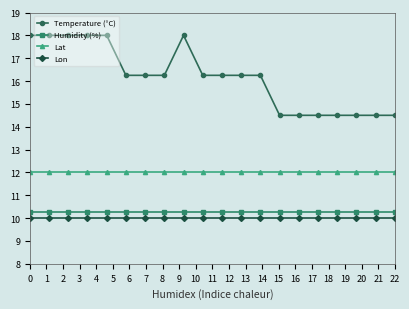

What is the maximum value for Temperature (°C)?

18.0